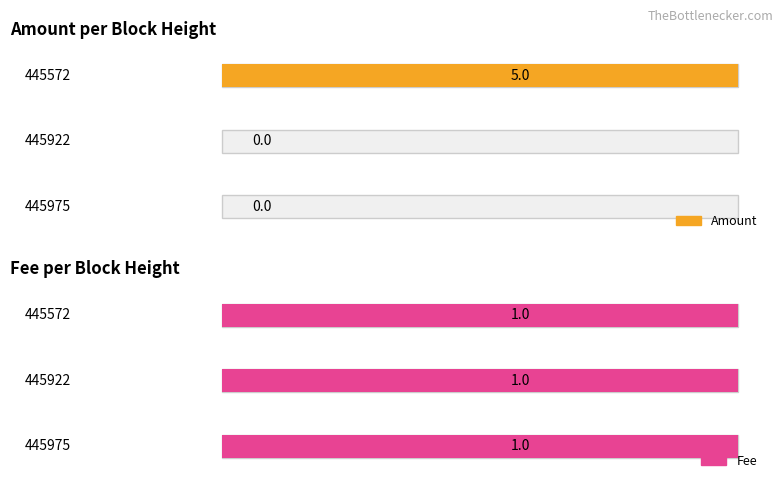

The Amount series shows 0 at 445922. True or false?

True